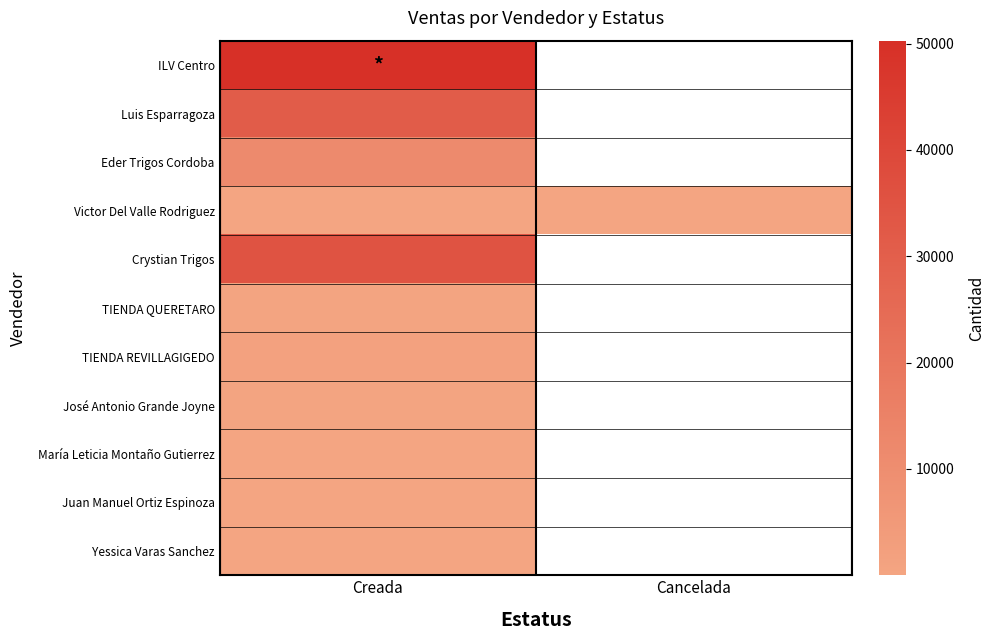

The value of Juan Manuel Ortiz Espinoza at Creada is 164.0. True or false?

True